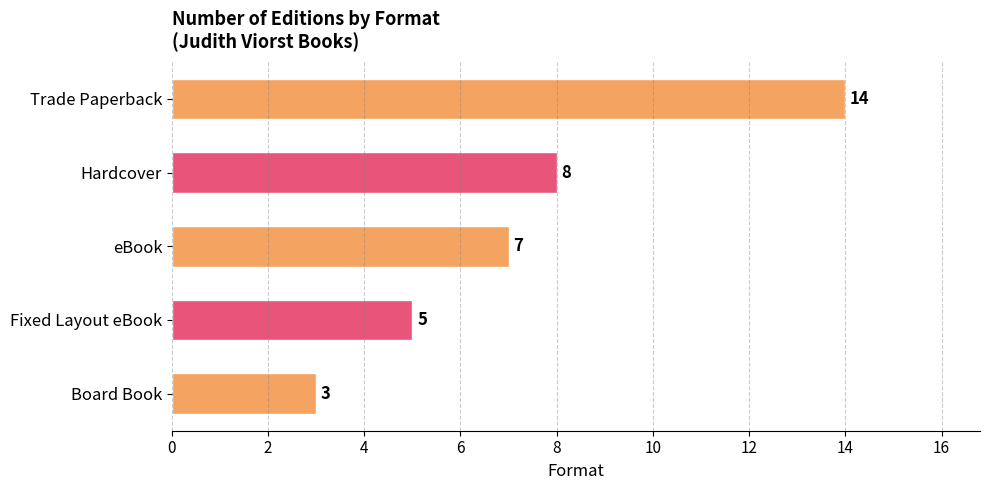

Reading bottom to top, extract all data points from this chart.

3	5	7	8	14